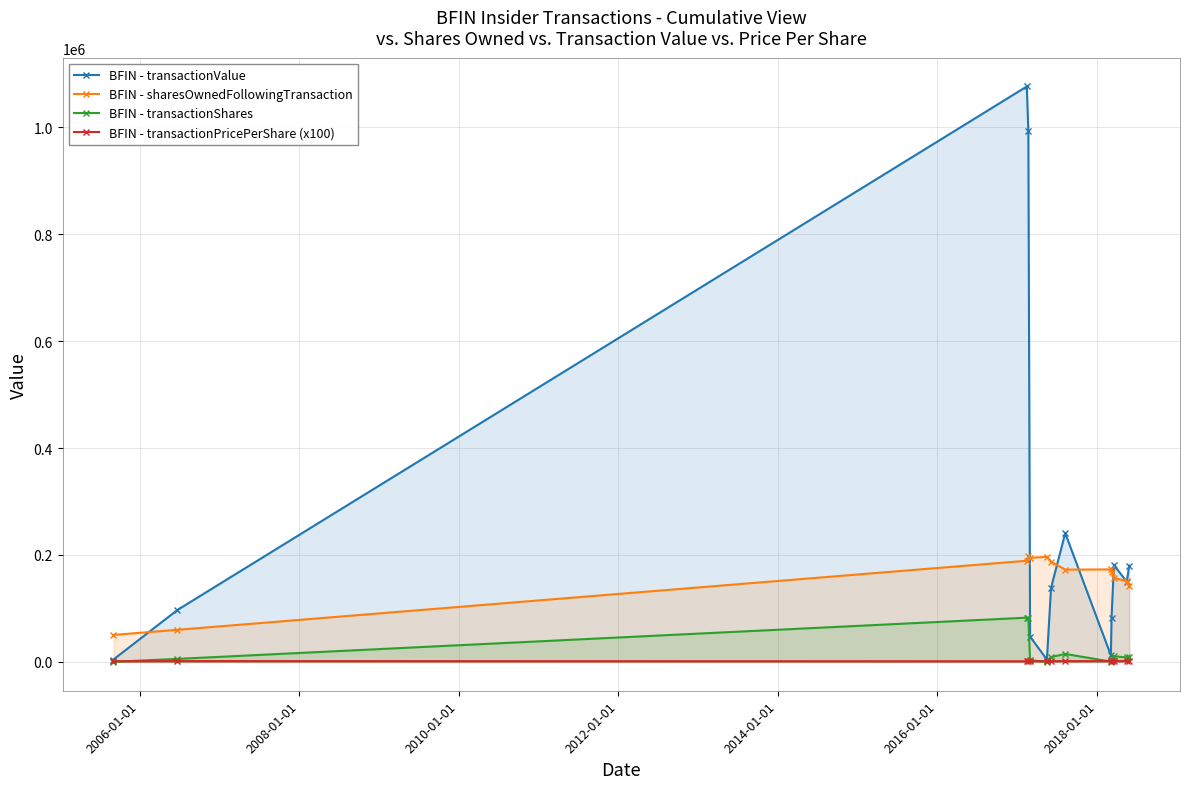

Reading left to right, extract all data points from this chart.

BFIN - transactionValue: 4587.0	97200.0	1076014.0	993180.0	47451.0	4455.0	138585.0	240926.0	12360.0	82719.0	181136.0	149831.0	180026.0
BFIN - sharesOwnedFollowingTransaction: 50621.0	60138.0	189287.0	197621.0	194792.0	196470.0	187632.0	172613.0	173072.0	168072.0	157293.0	150832.0	141256.0
BFIN - transactionShares: 321.0	5756.0	82834.0	82834.0	3163.0	297.0	9239.0	15000.0	749.0	5000.0	10779.0	8472.0	10000.0
BFIN - transactionPricePerShare (x100): 1429.0	1688.7	1299.0	1199.0	1500.2	1500.0	1500.0	1606.2	1650.2	1654.4	1680.5	1768.5	1800.3